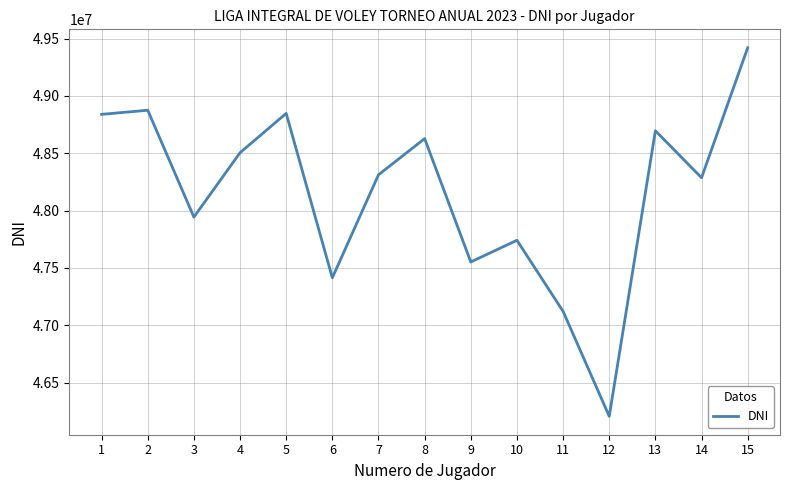

Where is the first local maximum?

2